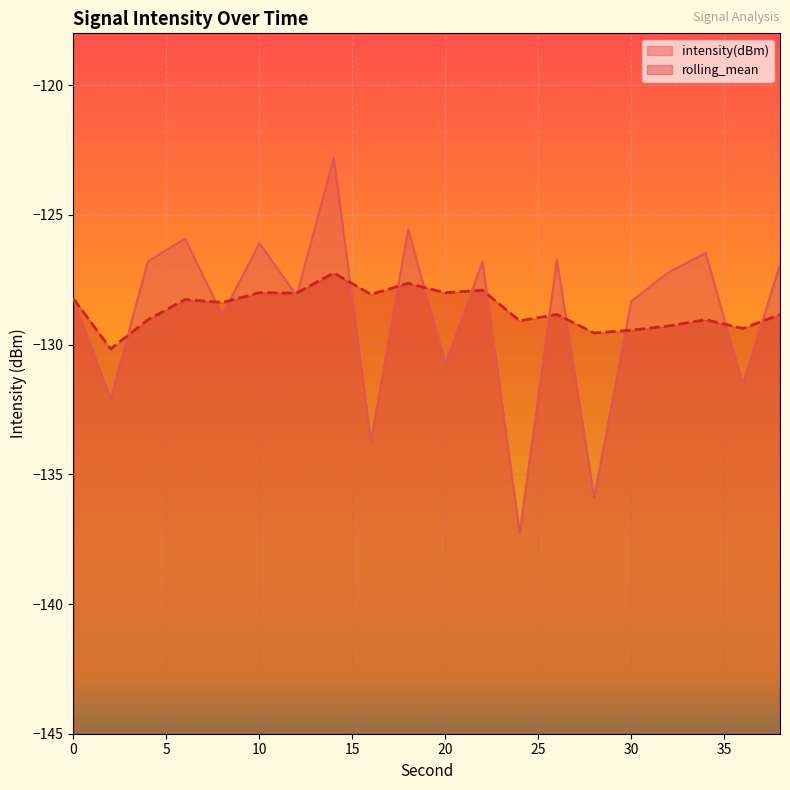

Does the chart display data point markers on the line(s)?

No